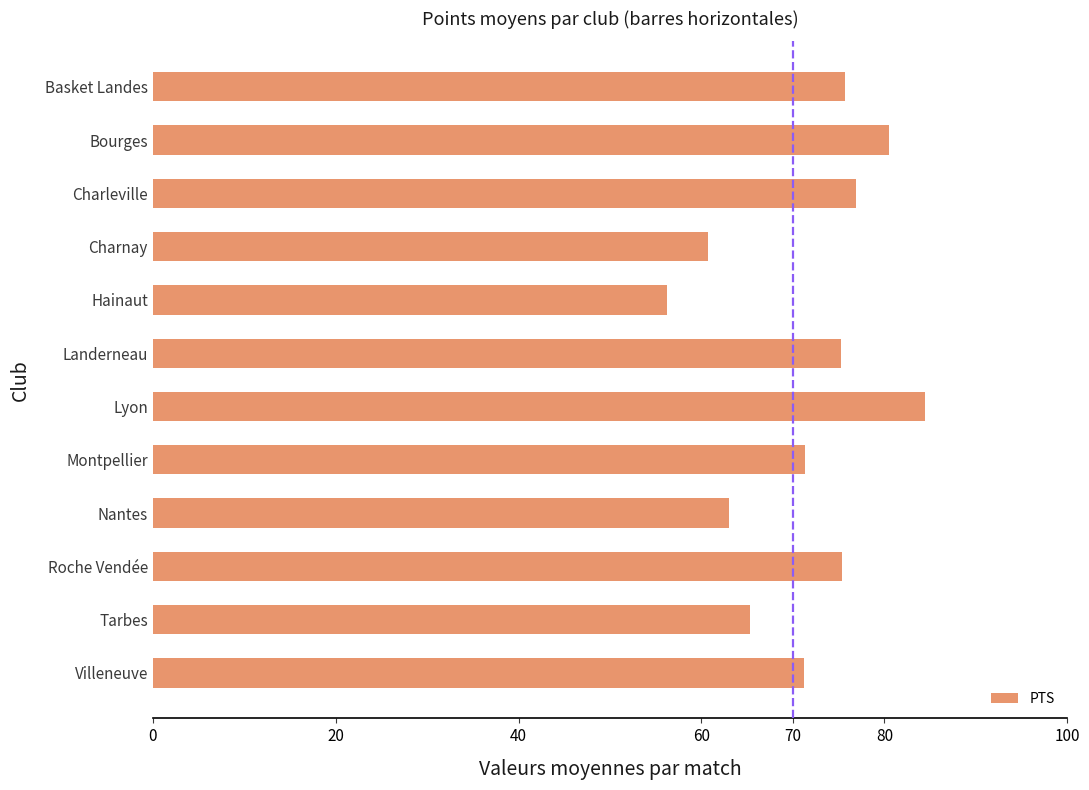

What is the label of the 9th bar from the bottom?

Charnay